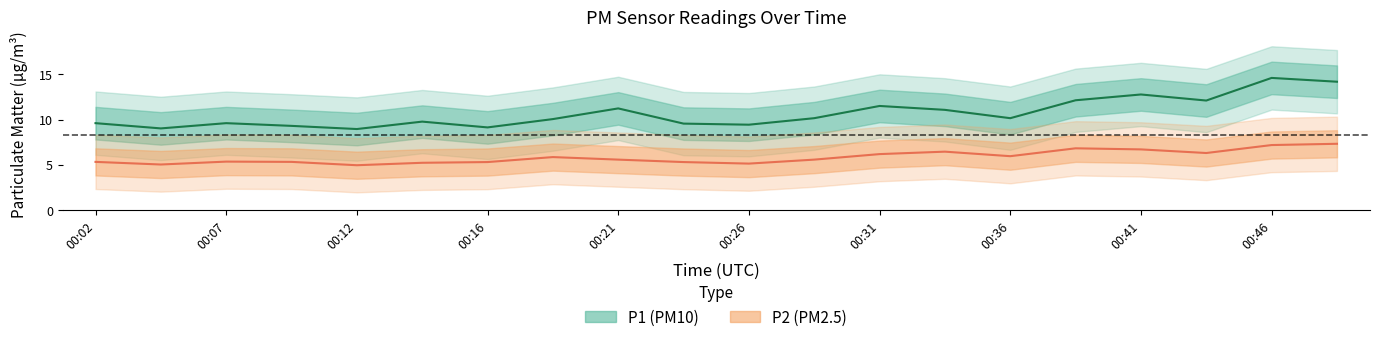

Rank the series by their maximum value, from highest to lowest.

P1, P2